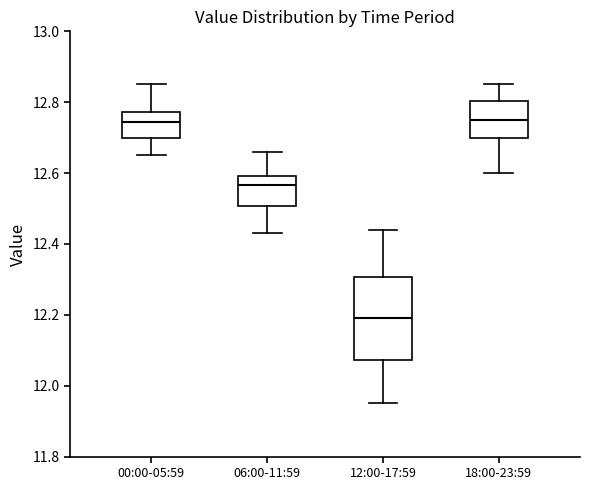

Where does the lower whisker of the box for 18:00-23:59 end on the y-axis? The values are not printed on the chart, so give them approximately, as read against the axis.

12.60